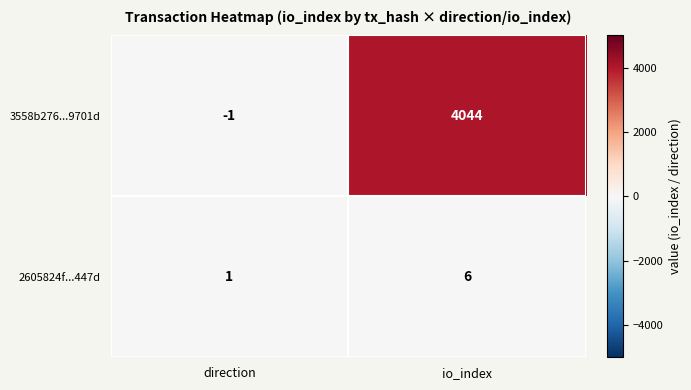

What is the difference between the 3558b276...9701d values at io_index and direction?

4045